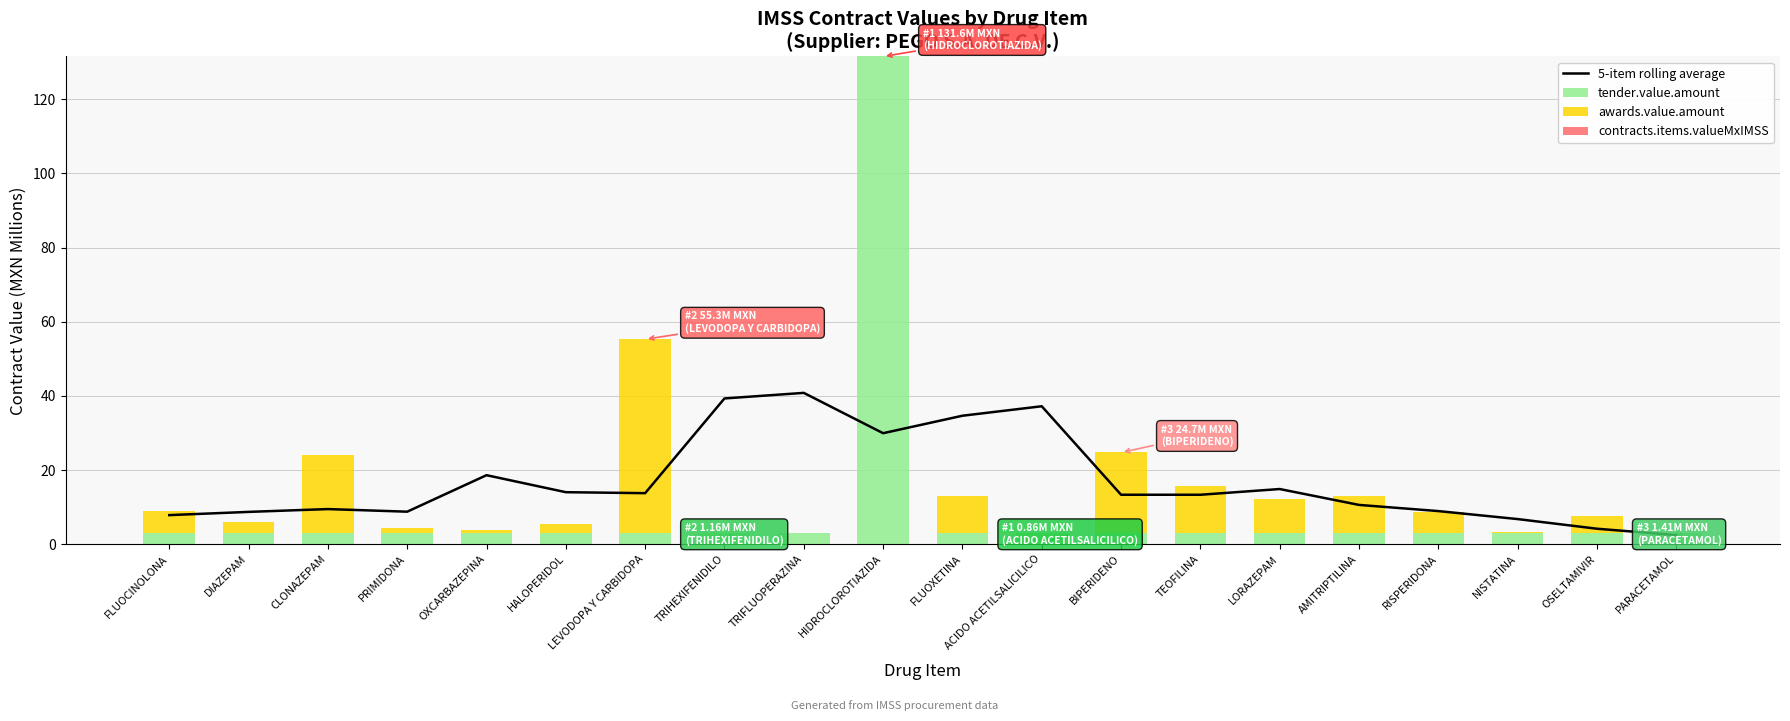

At which label is tender.value.amount closest to 67?

FLUOCINOLONA